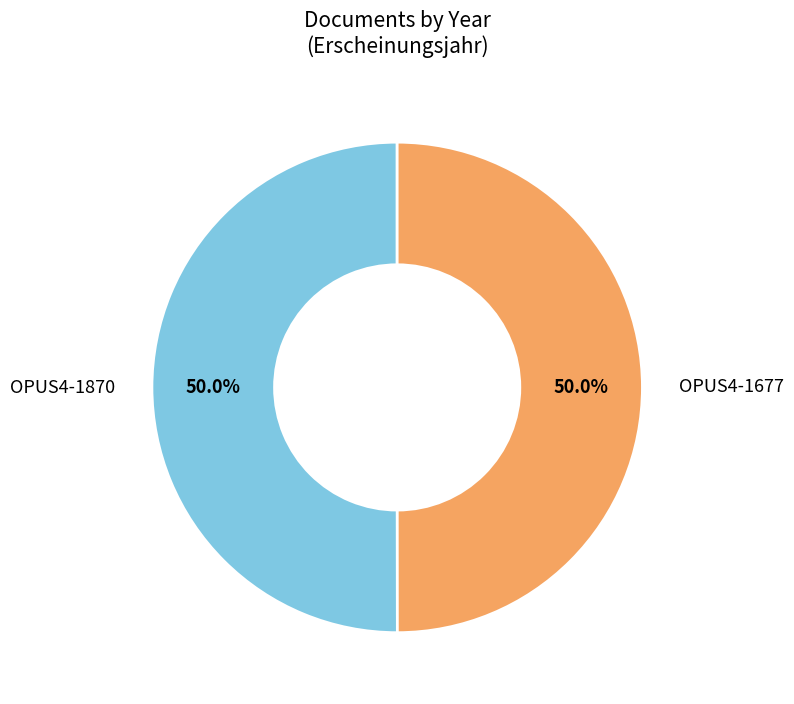

The OPUS4-1870 slice represents 62% of the pie. True or false?

False